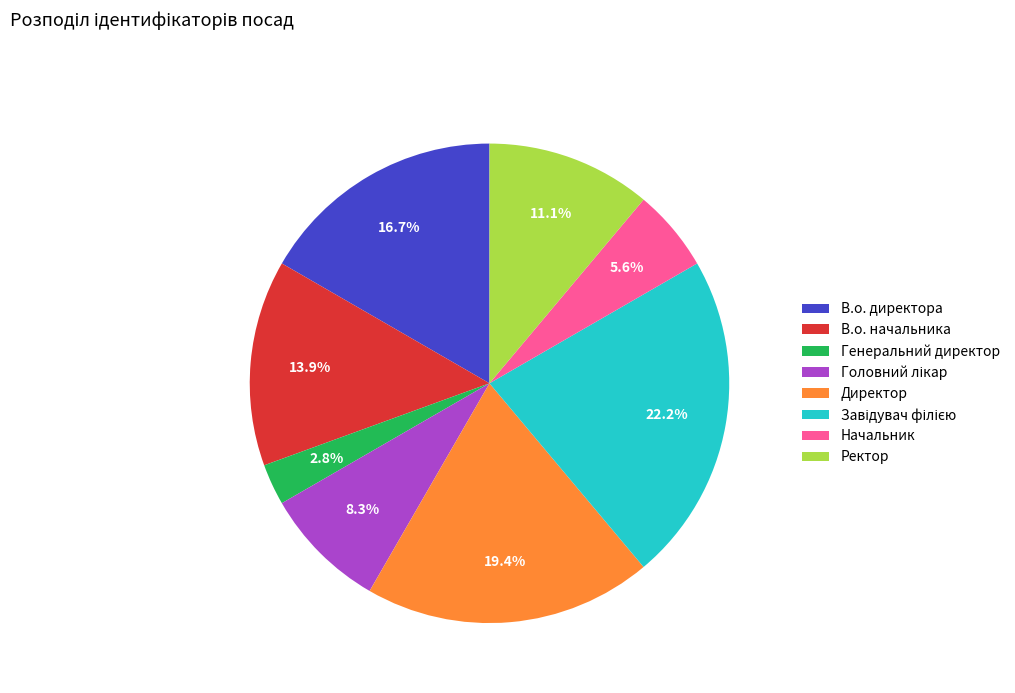

What portion of the pie excludes Генеральний директор?

97.2%